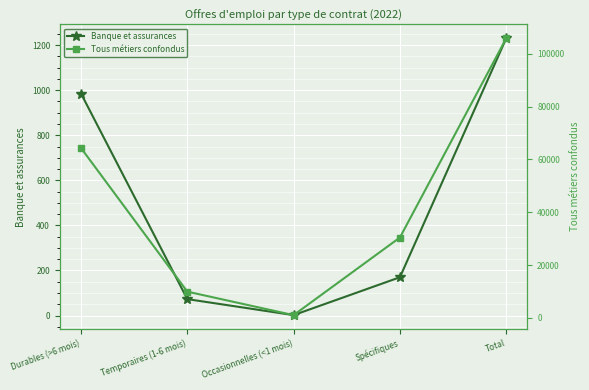

At which label does Banque et assurances reach its peak?

Total